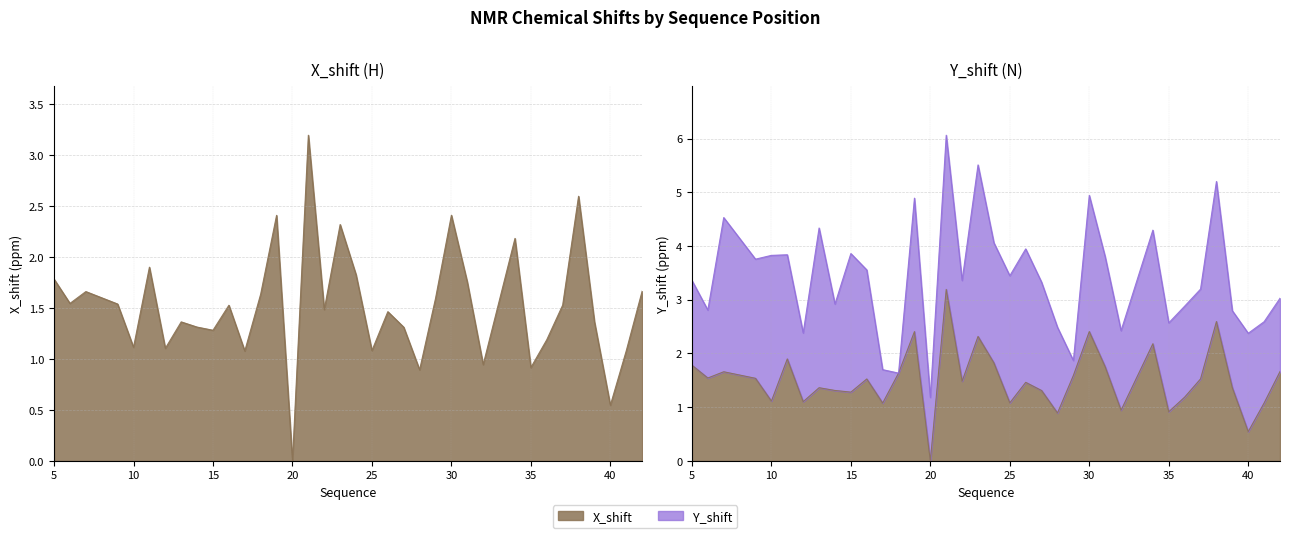

What is the ratio of the value at 36 to the value at 9?

0.8